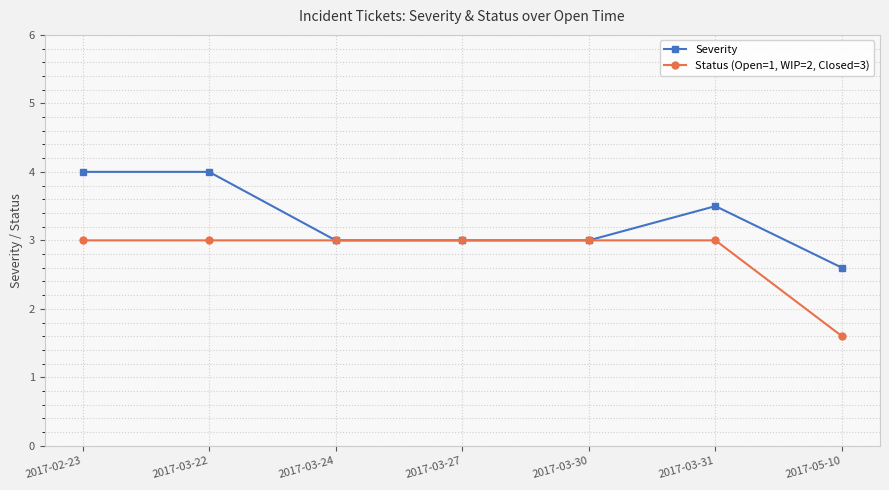

The Severity series shows 3.0 at 2017-03-27. True or false?

True